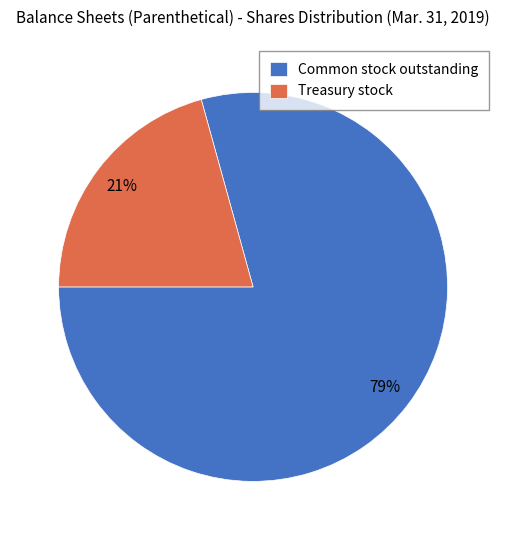

Rank the categories by value from highest to lowest.

Common stock outstanding, Treasury stock